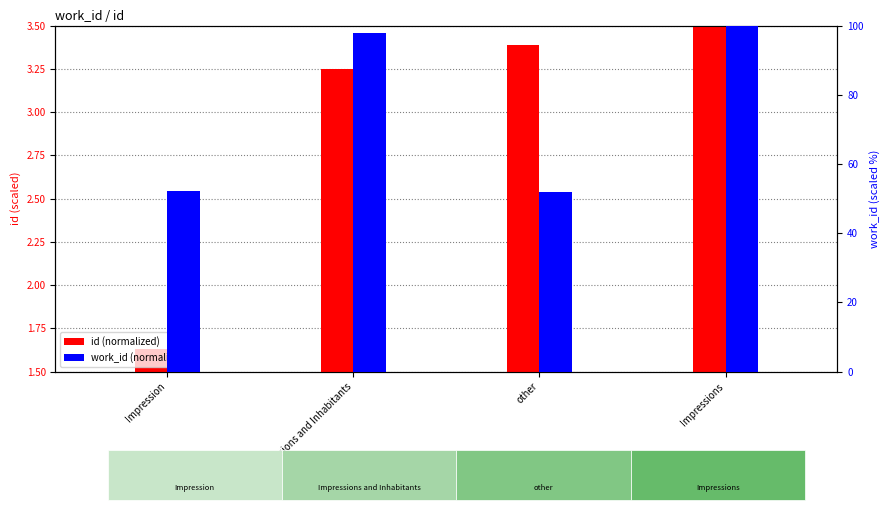

What is the sum of all id (normalized) values?

11.8